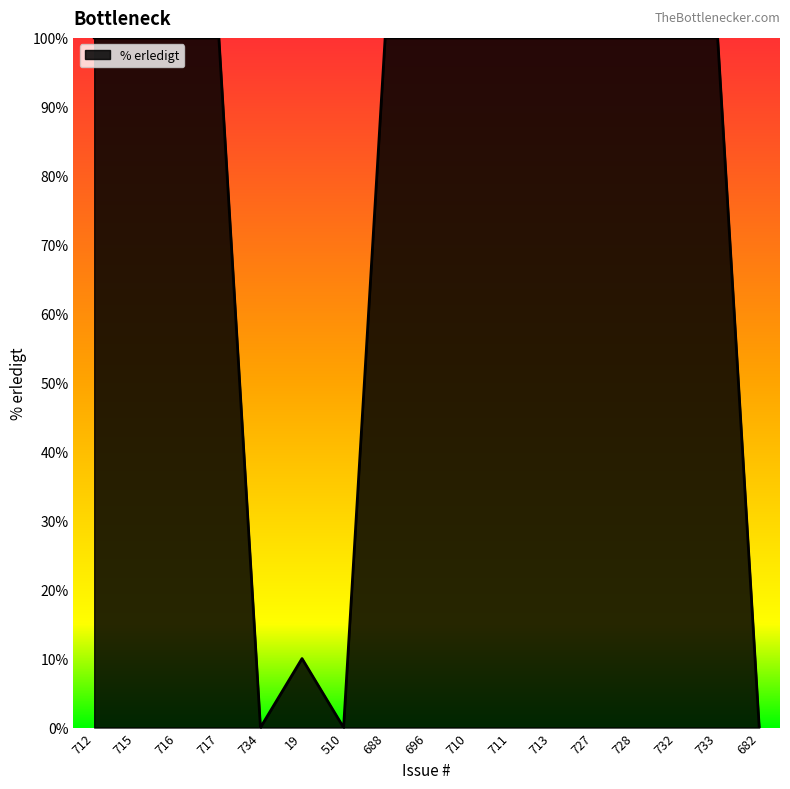

What is the difference between the maximum and minimum values?

100